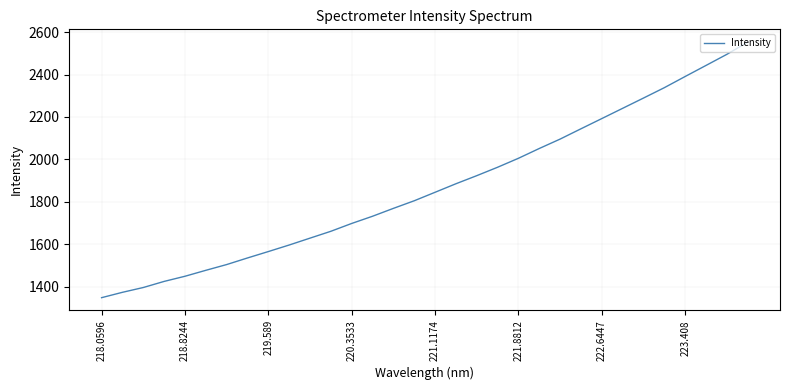

What is the maximum value shown in the chart?

2552.8